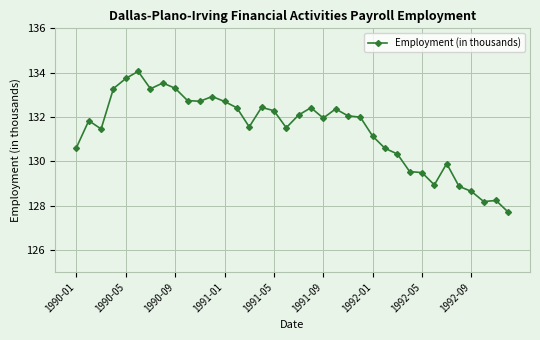

What is the value of the 17th point from the left?

132.3